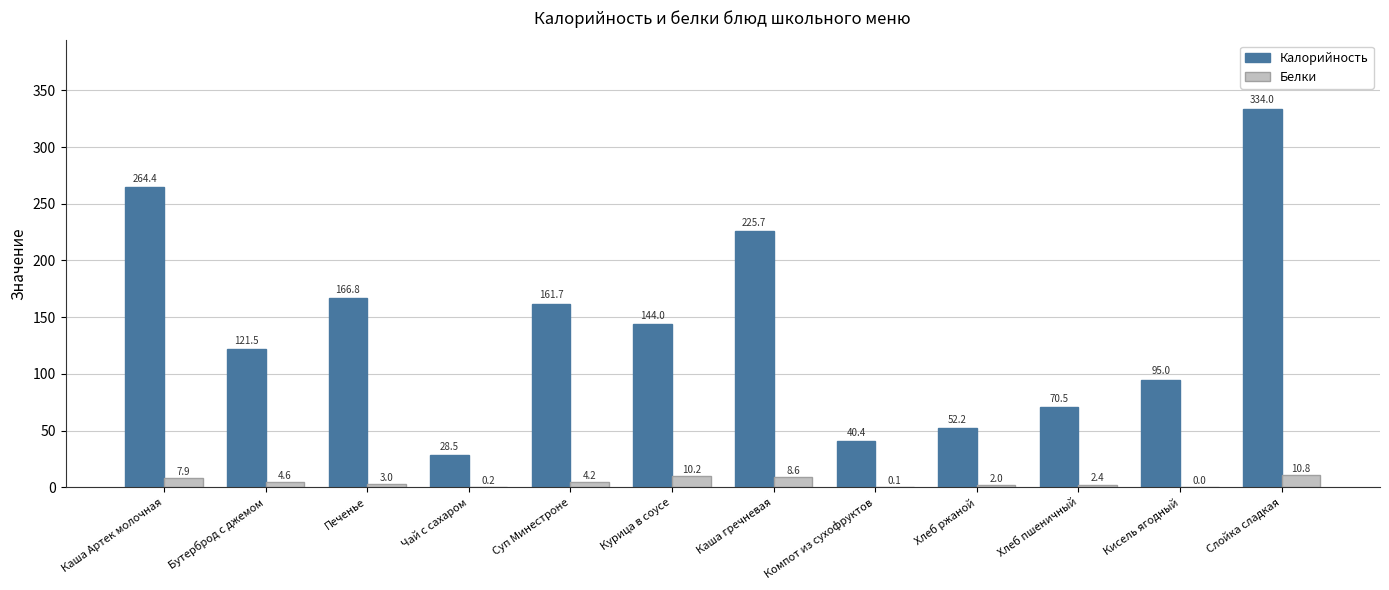

Reading left to right, what are all the values shown in this chart?

Калорийность: 264.4	121.5	166.8	28.5	161.7	144.0	225.7	40.4	52.2	70.5	95.0	334.0
Белки: 7.9	4.6	3.0	0.2	4.2	10.2	8.6	0.1	2.0	2.4	0.0	10.8